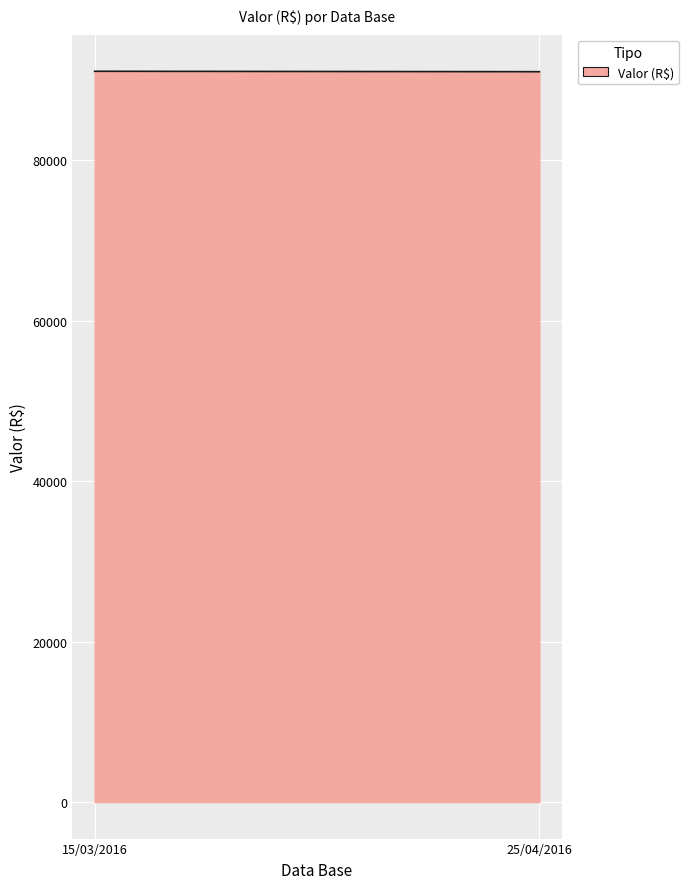

What is the maximum value shown in the chart?

91084.2